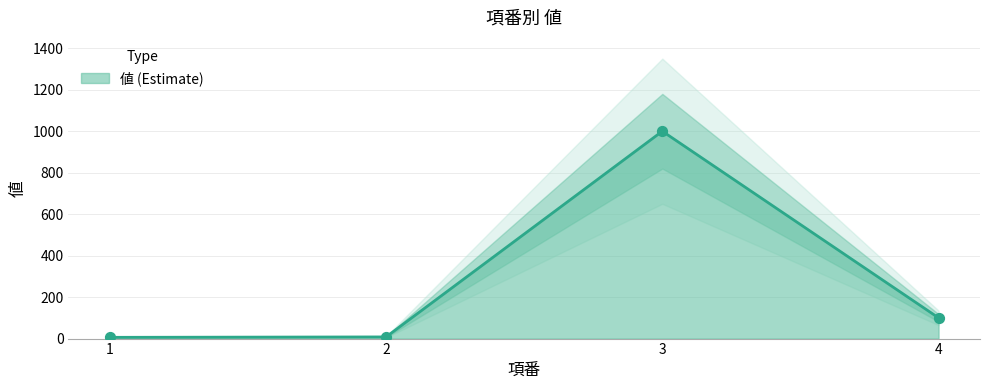

What is the change in value from 1 to 4?

+94